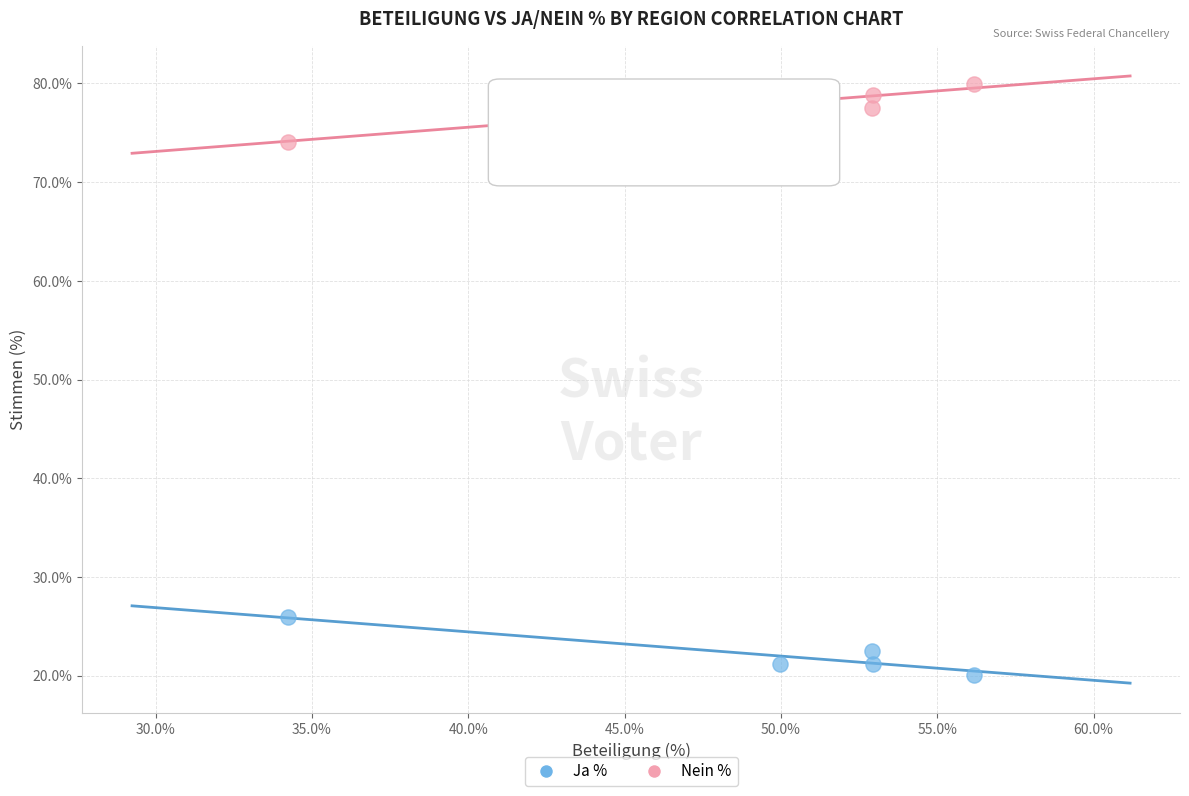

Across all data points, what is the average Y value?

50.0